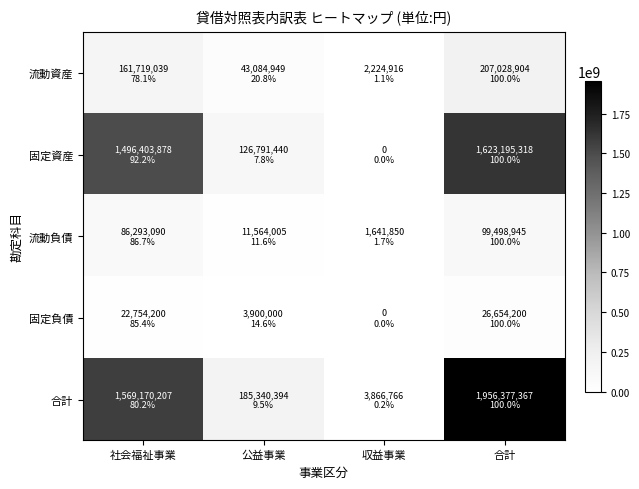

Reading left to right, extract all data points from this chart.

流動資産: 社会福祉事業=161719039	公益事業=43084949	収益事業=2224916	合計=207028904
固定資産: 社会福祉事業=1496403878	公益事業=126791440	収益事業=0	合計=1623195318
流動負債: 社会福祉事業=86293090	公益事業=11564005	収益事業=1641850	合計=99498945
固定負債: 社会福祉事業=22754200	公益事業=3900000	収益事業=0	合計=26654200
合計: 社会福祉事業=1569170207	公益事業=185340394	収益事業=3866766	合計=1956377367